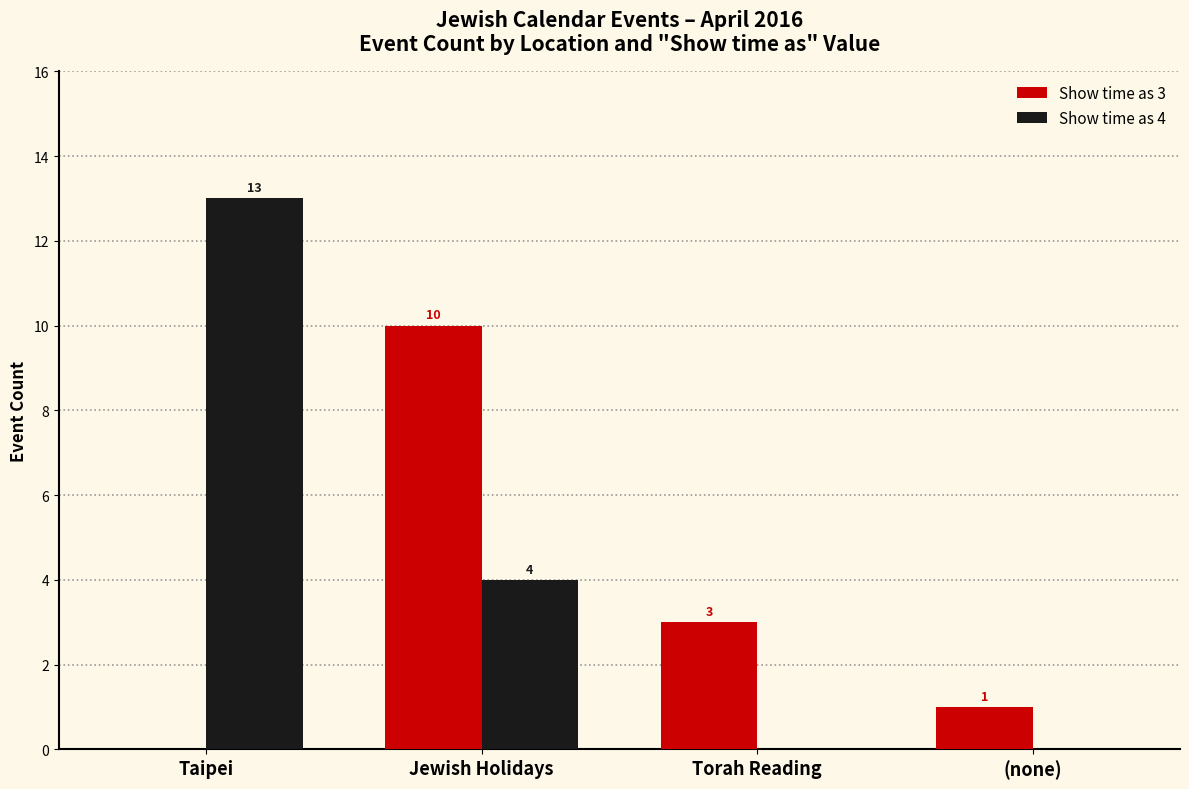

What is the maximum value shown in the chart?

13